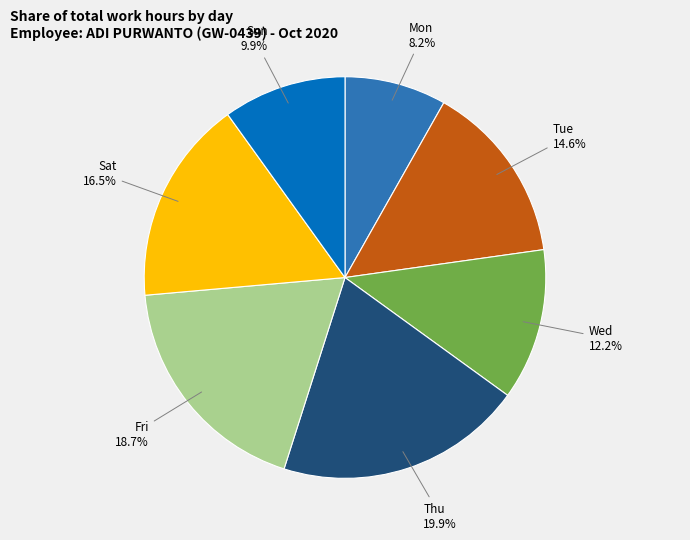

Count the number of slices in the pie.

7